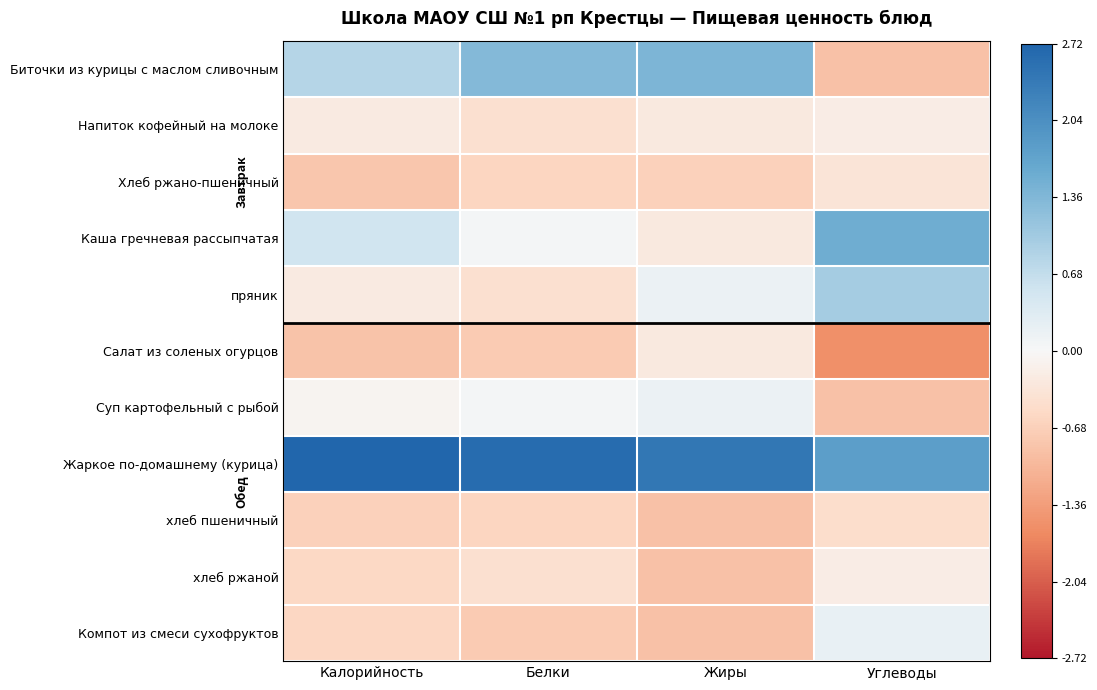

Reading left to right, list all the values displayed in this chart.

Биточки из курицы с маслом сливочным: Калорийность=0.8	Белки=1.3	Жиры=1.4	Углеводы=-0.9
Напиток кофейный на молоке: Калорийность=-0.3	Белки=-0.4	Жиры=-0.3	Углеводы=-0.2
Хлеб ржано-пшеничный: Калорийность=-0.8	Белки=-0.6	Жиры=-0.7	Углеводы=-0.3
Каша гречневая рассыпчатая: Калорийность=0.5	Белки=0.0	Жиры=-0.3	Углеводы=1.5
пряник: Калорийность=-0.3	Белки=-0.4	Жиры=0.2	Углеводы=1.0
Салат из соленых огурцов: Калорийность=-0.9	Белки=-0.8	Жиры=-0.3	Углеводы=-1.5
Суп картофельный с рыбой: Калорийность=-0.1	Белки=0.0	Жиры=0.2	Углеводы=-0.9
Жаркое по-домашнему (курица): Калорийность=2.7	Белки=2.6	Жиры=2.4	Углеводы=1.8
хлеб пшеничный: Калорийность=-0.7	Белки=-0.6	Жиры=-0.9	Углеводы=-0.5
хлеб ржаной: Калорийность=-0.6	Белки=-0.4	Жиры=-0.9	Углеводы=-0.2
Компот из смеси сухофруктов: Калорийность=-0.6	Белки=-0.8	Жиры=-0.9	Углеводы=0.2